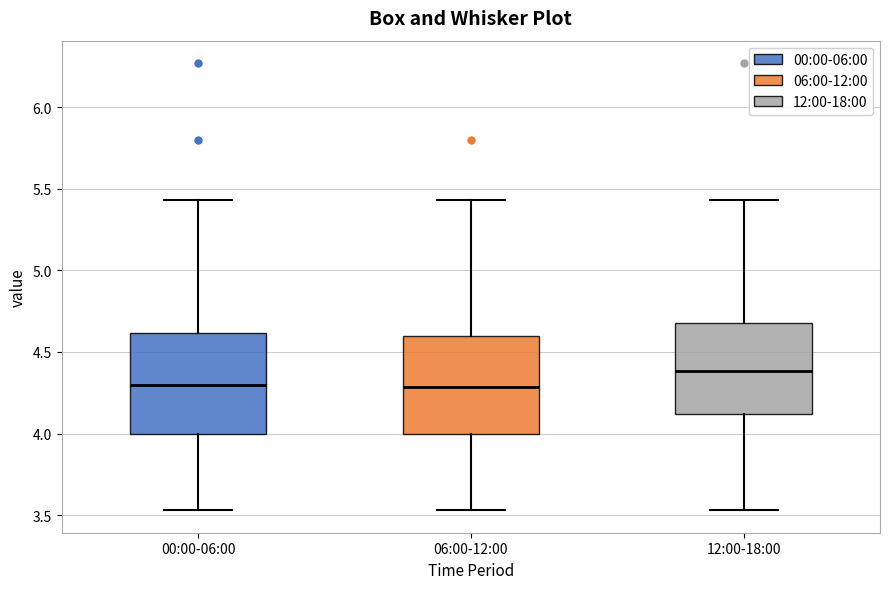

Reading left to right, transcribe this box plot: for each box, give where its median line is, the range the box spans, and where its two whiskers end, as read against the y-axis. The values are not printed on the chart, so give them approximately, as read against the axis.

00:00-06:00: median 4.30, box 4.00 to 4.60, whiskers 3.55 to 5.45
06:00-12:00: median 4.30, box 4.00 to 4.60, whiskers 3.55 to 5.45
12:00-18:00: median 4.40, box 4.10 to 4.70, whiskers 3.55 to 5.45